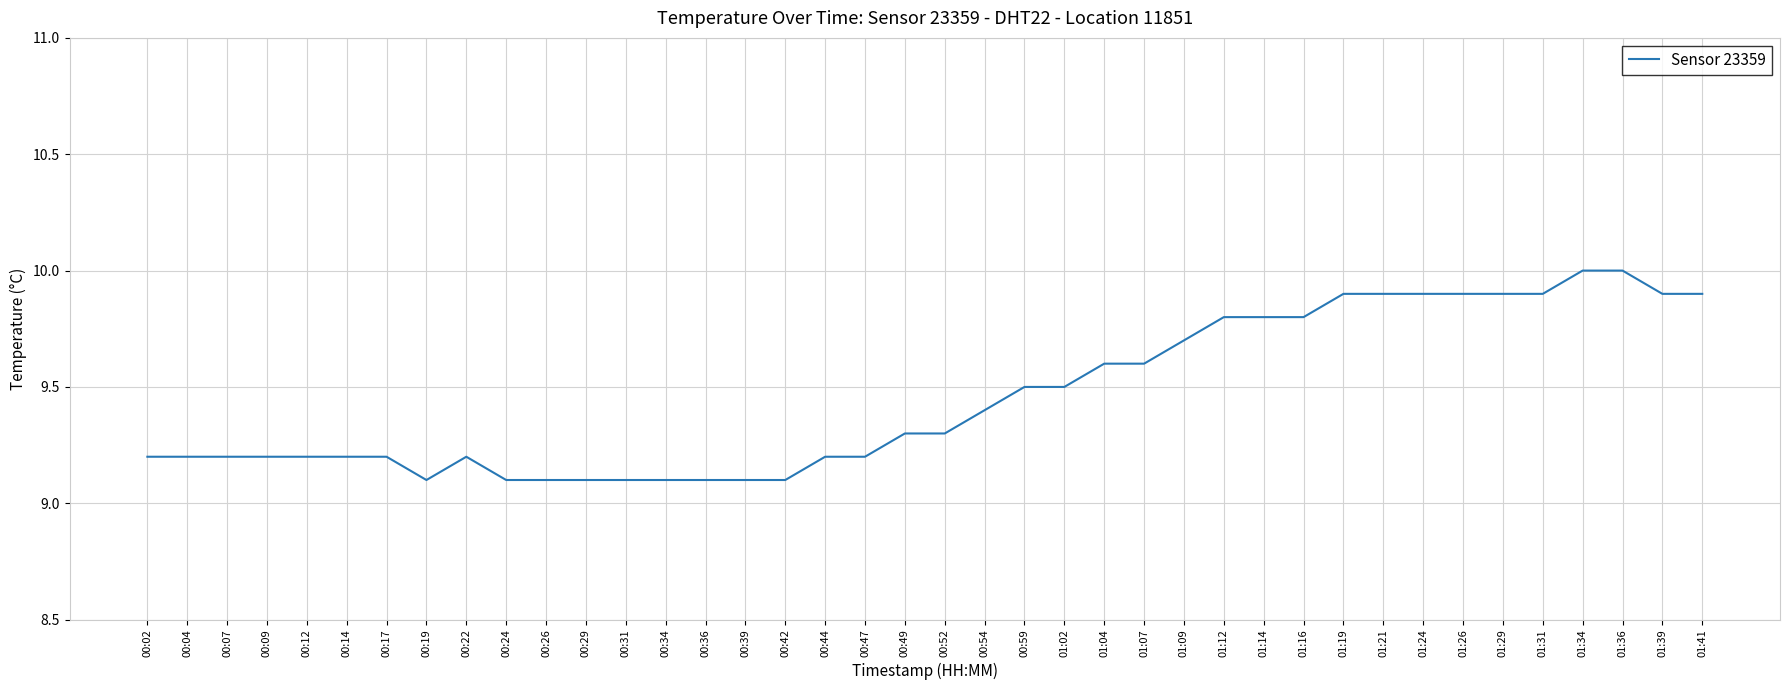

What is the smallest value displayed?

9.1